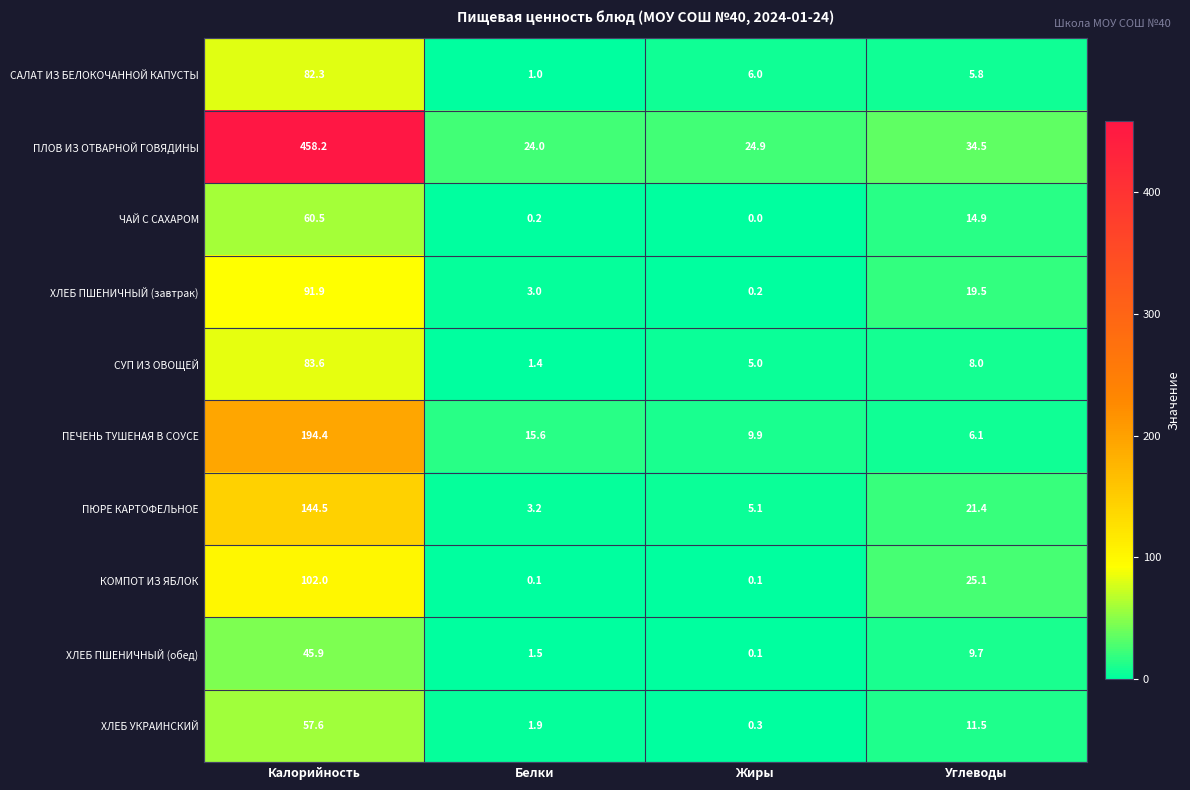

Which category has the highest value across all series?

Калорийность